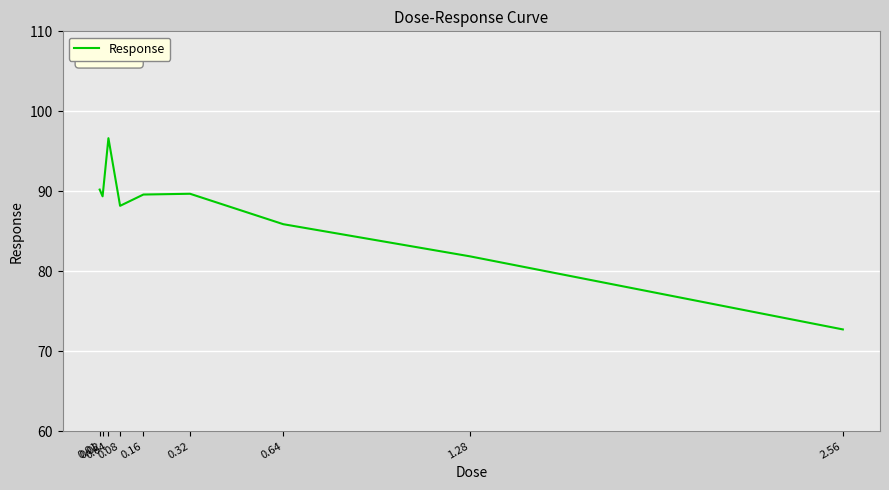

What is the maximum value shown in the chart?

96.6